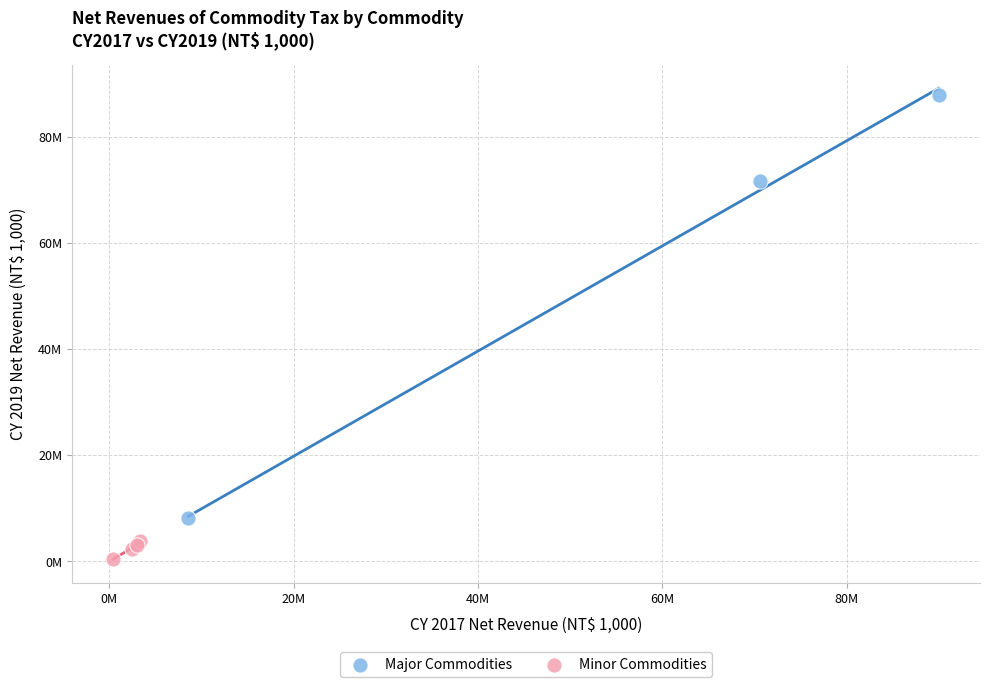

Which series has the largest Y range (max minus min)?

Major Commodities